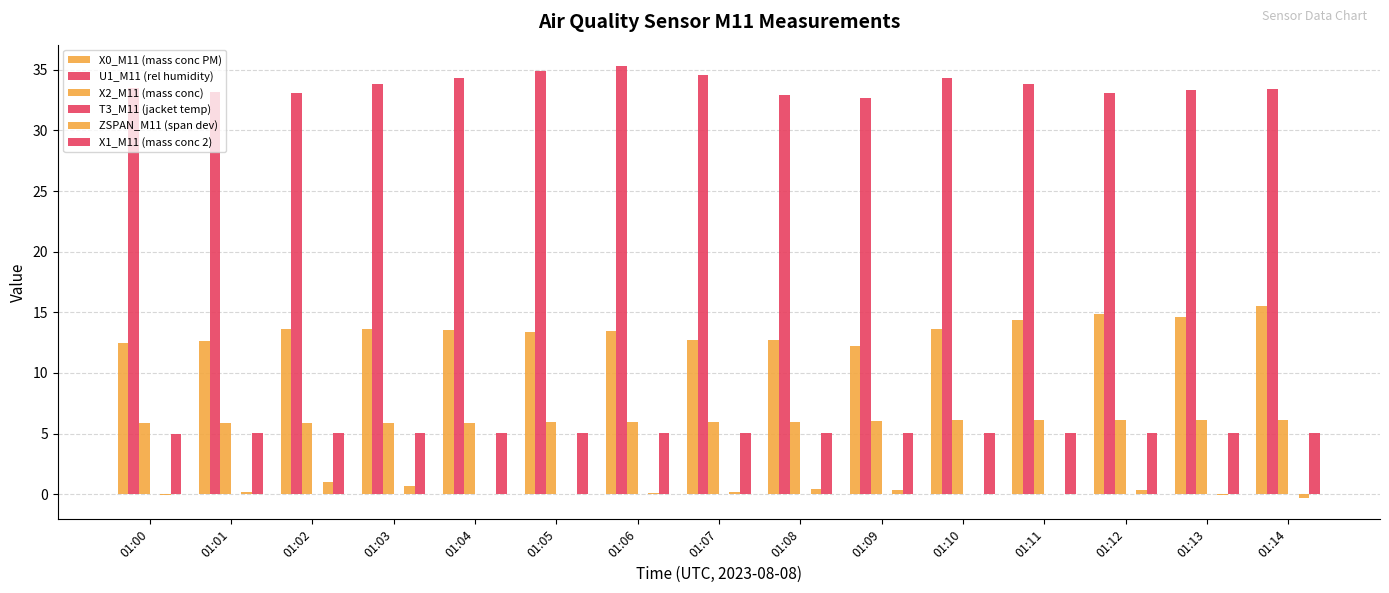

What is the total value across all series at 01:10?

59.1